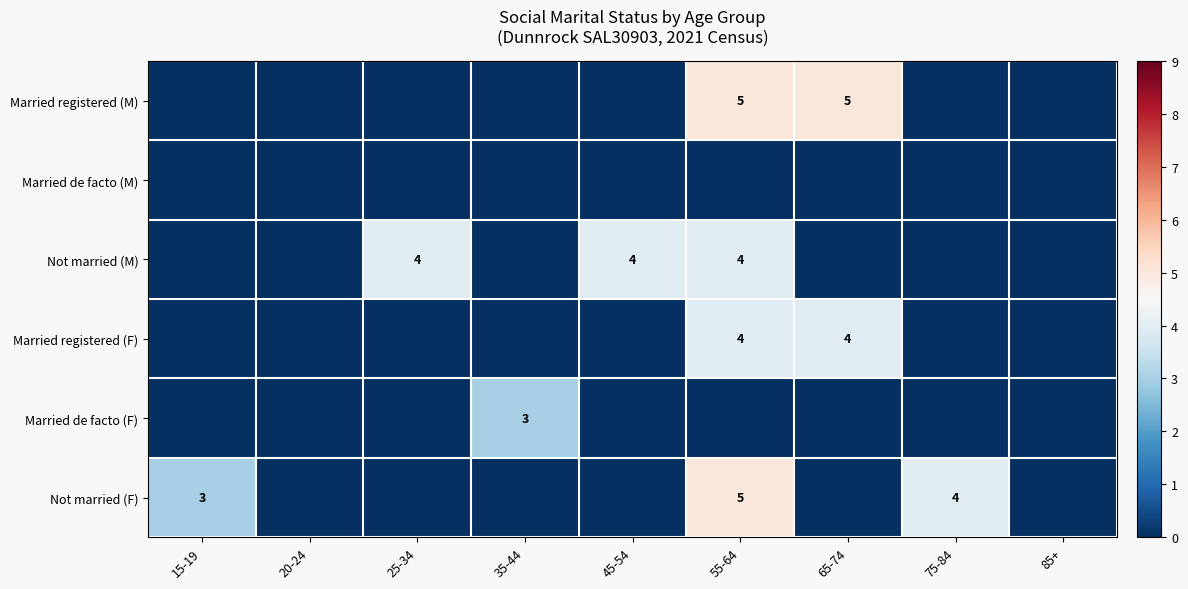

Is it true that Not married (F) equals 0 at 35-44?

True